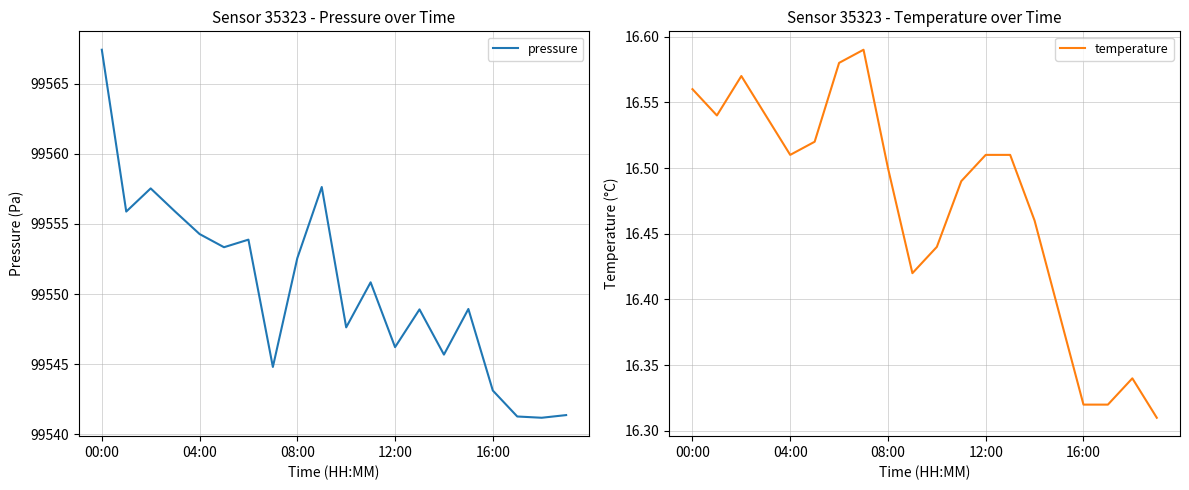

At which label does pressure first exceed 99550?

00:00